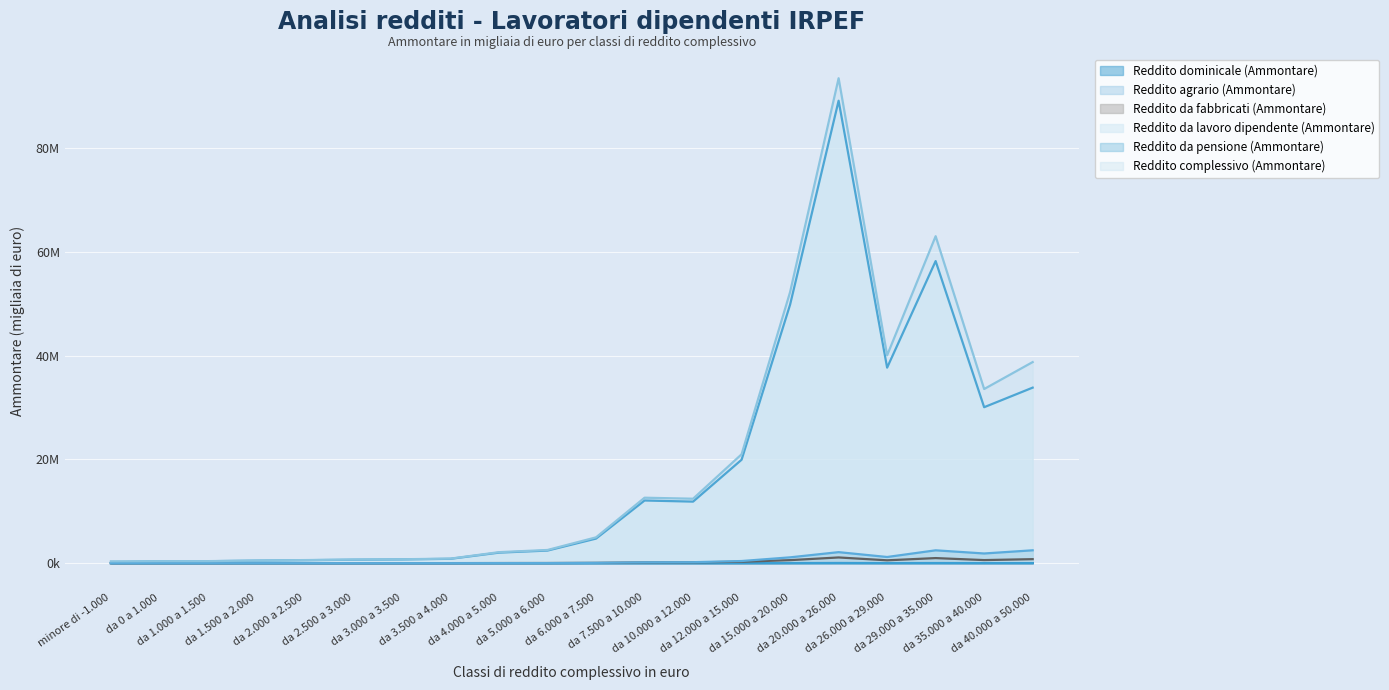

Between da 2.500 a 3.000 and da 4.000 a 5.000, which series saw the biggest shift?

Reddito complessivo (Ammontare)